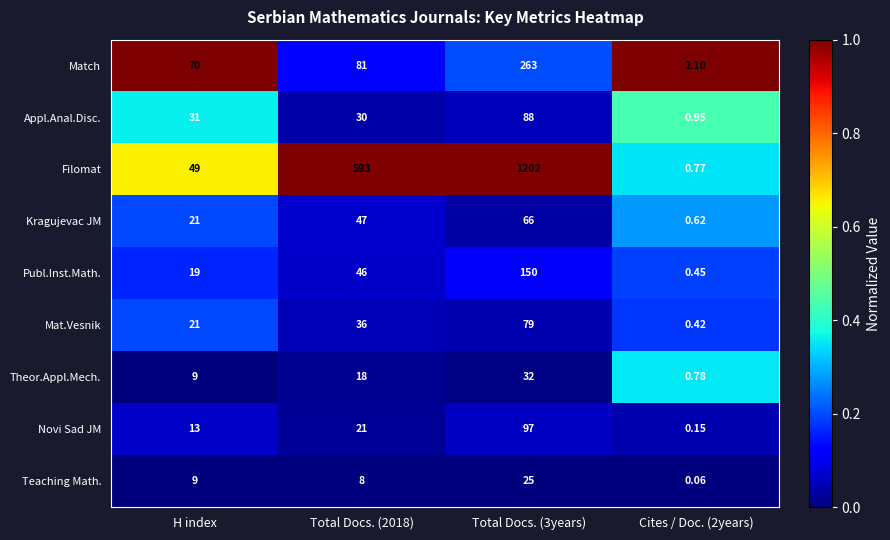

At which category does the chart reach its peak across all series?

Total Docs. (3years)